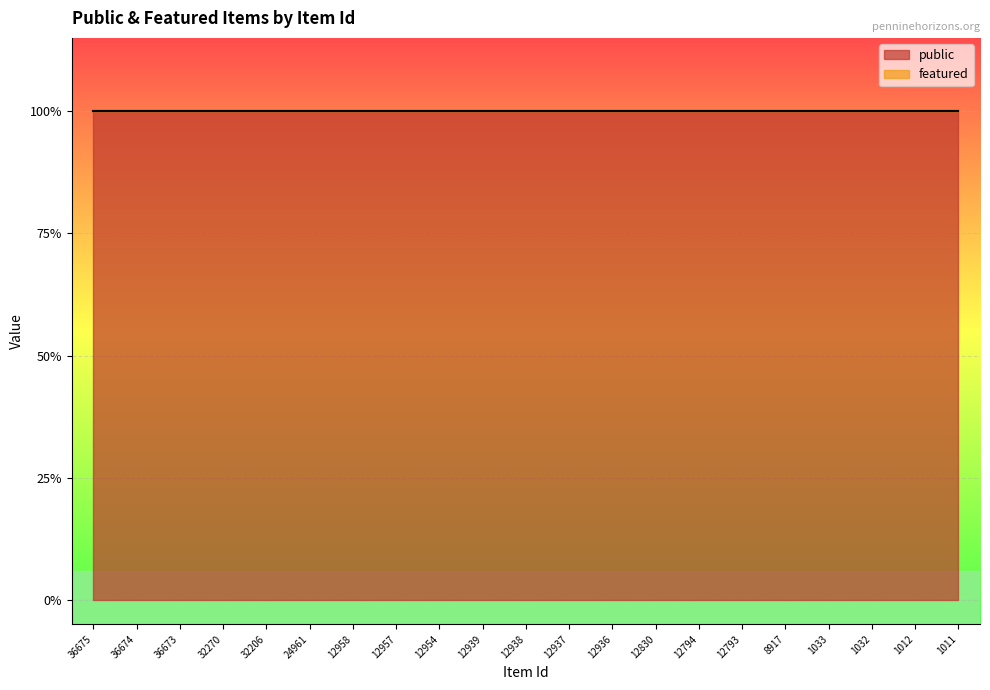

What is the spread (max minus min) of values at 12937?

1